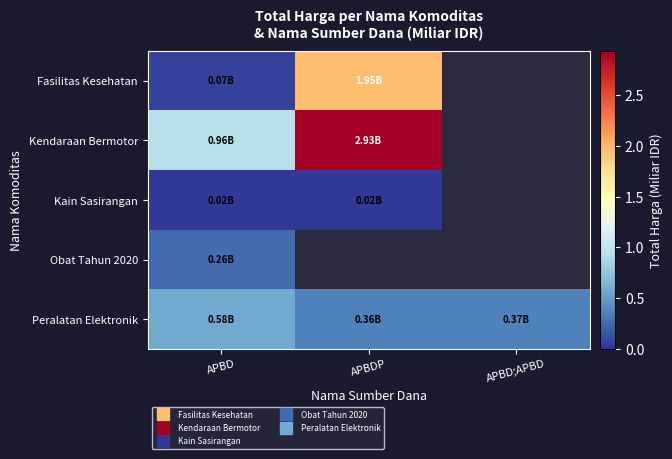

How many distinct data groups are displayed?

5